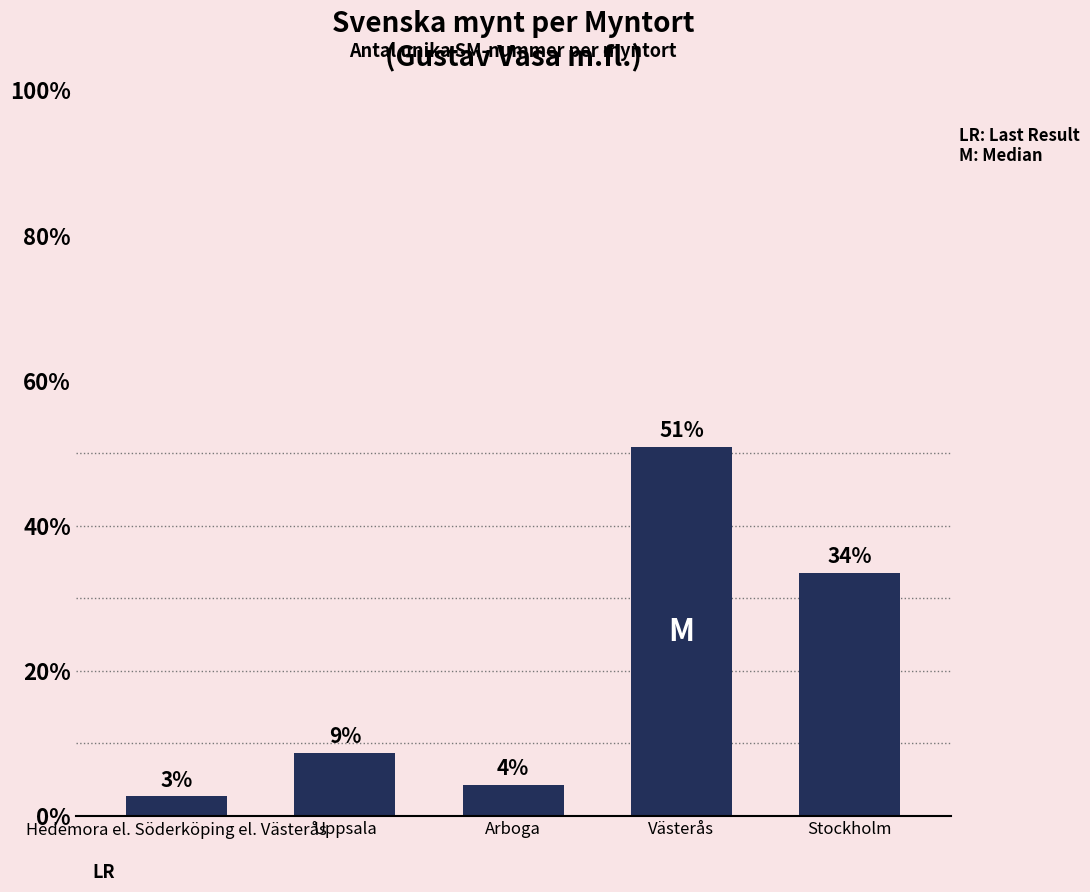

Are the bars horizontal?

No